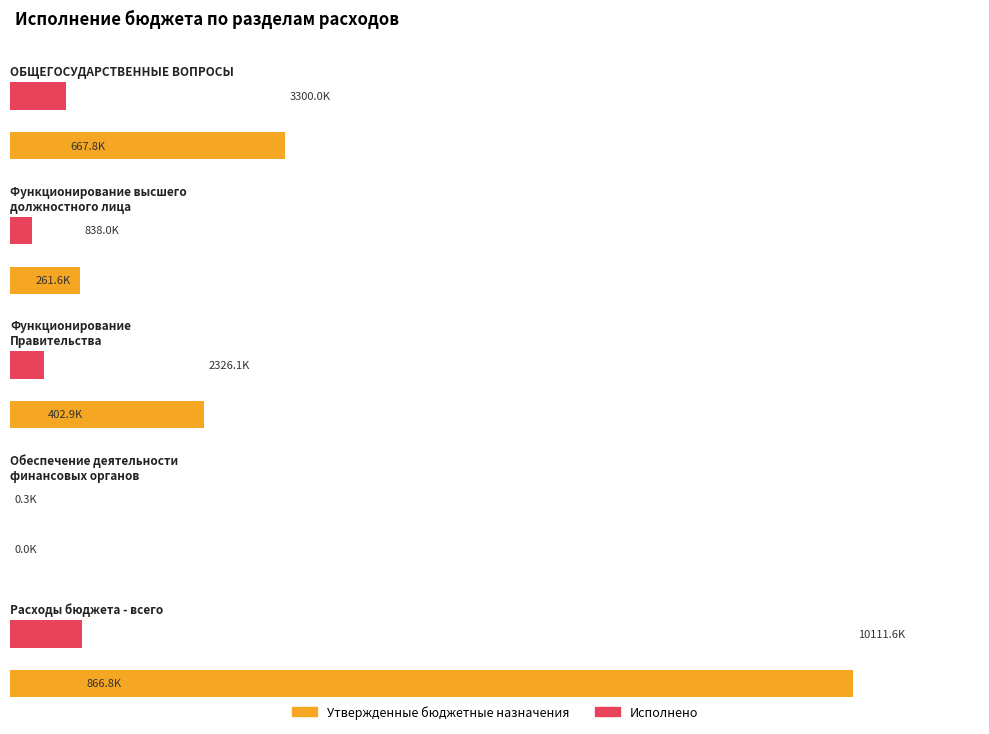

What position from the left is ОБЩЕГОСУДАРСТВЕННЫЕ ВОПРОСЫ?

1